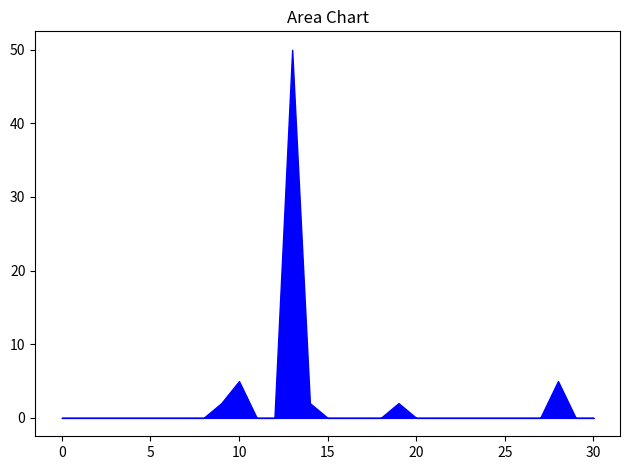

What is the difference between the maximum and minimum values?

50